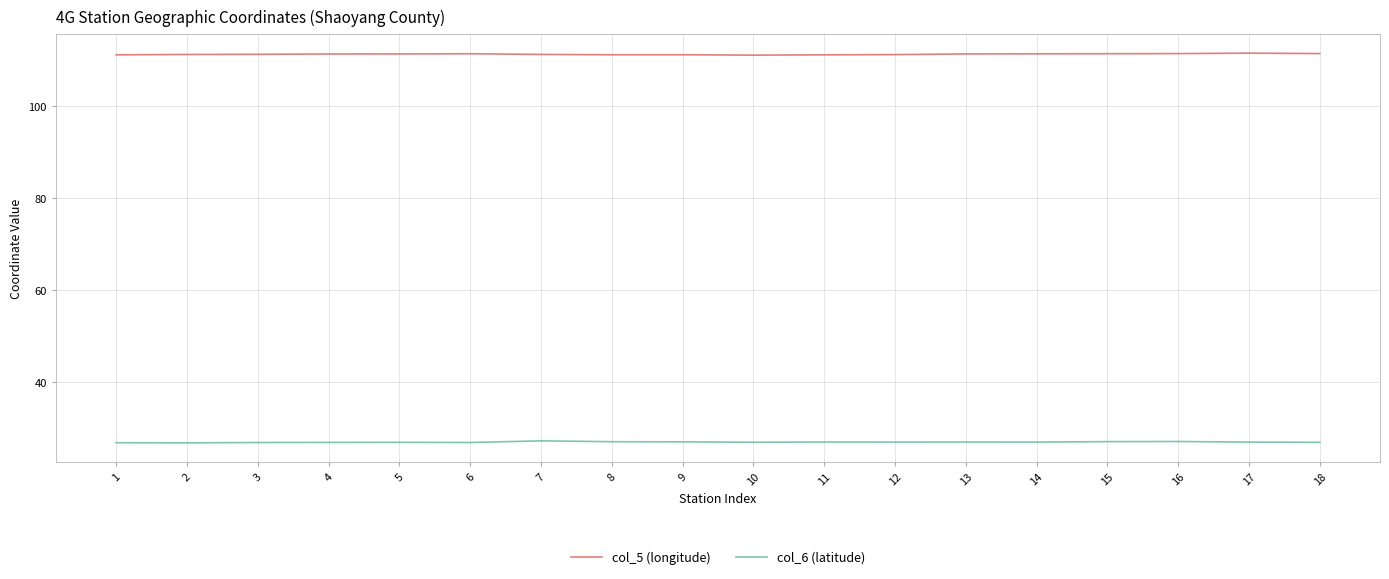

What is the total value across all series at 9?

138.2